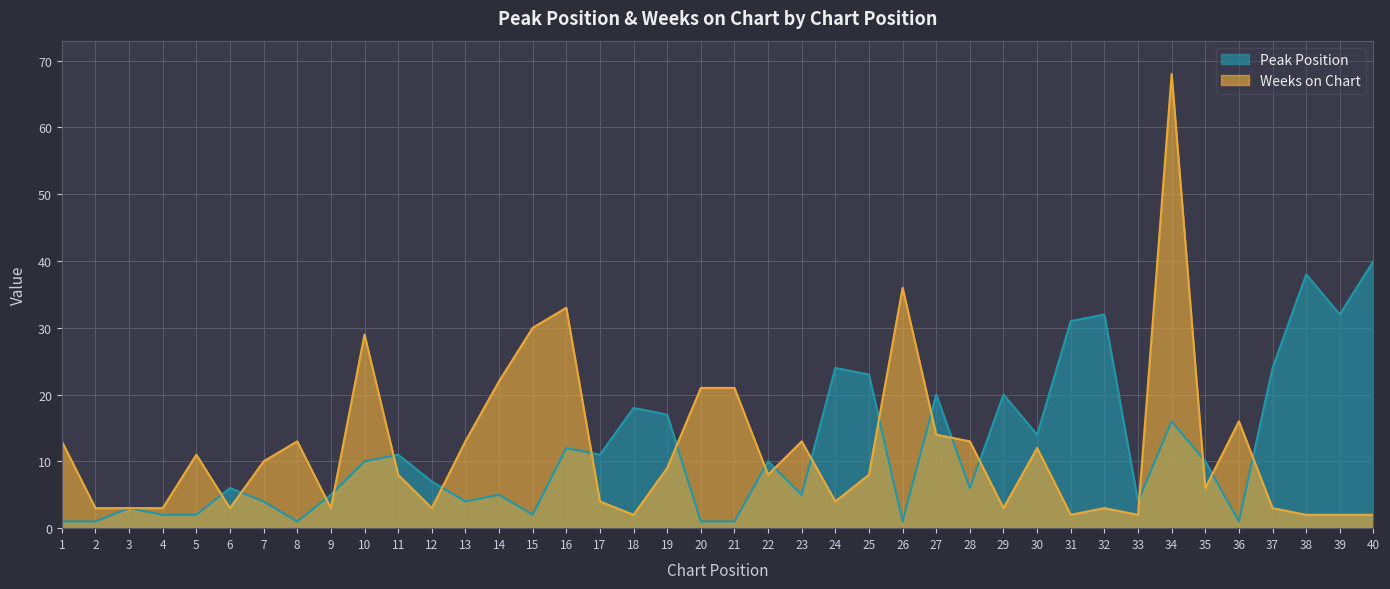

Which label corresponds to the smallest value in the chart?

1